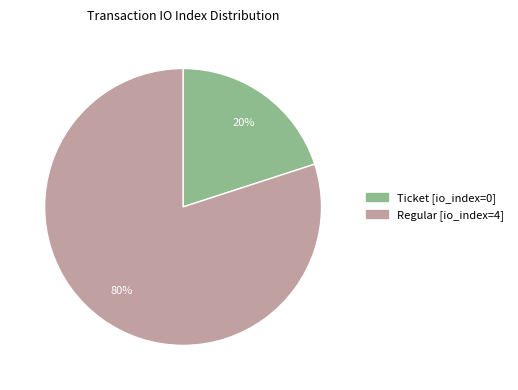

Between Ticket and Regular, which is larger?

Regular